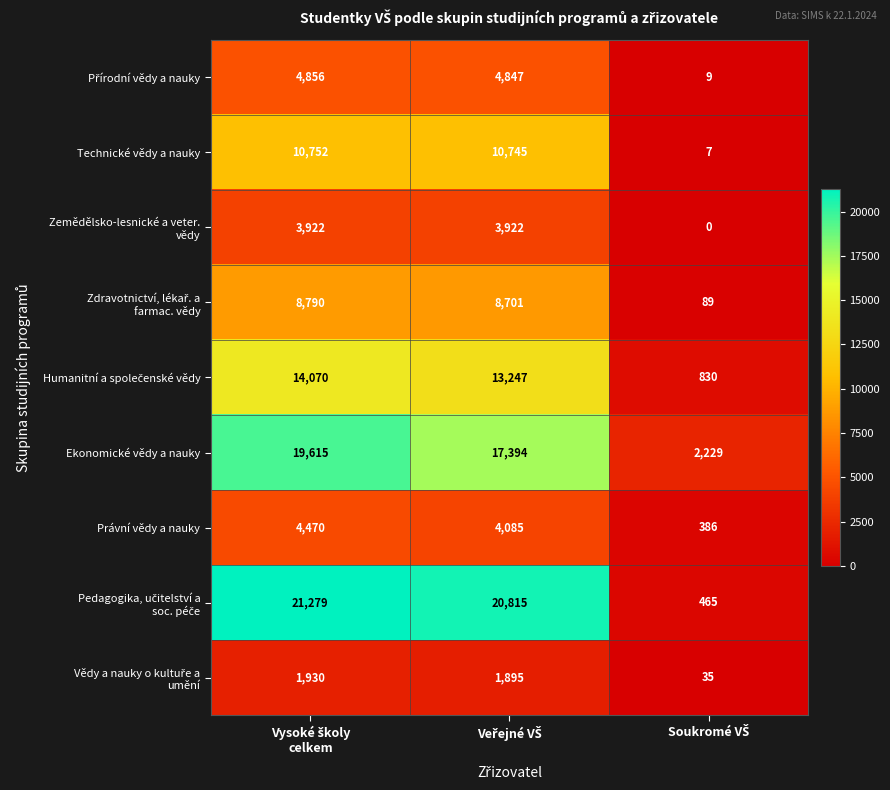

What is the maximum value shown in the chart?

21279